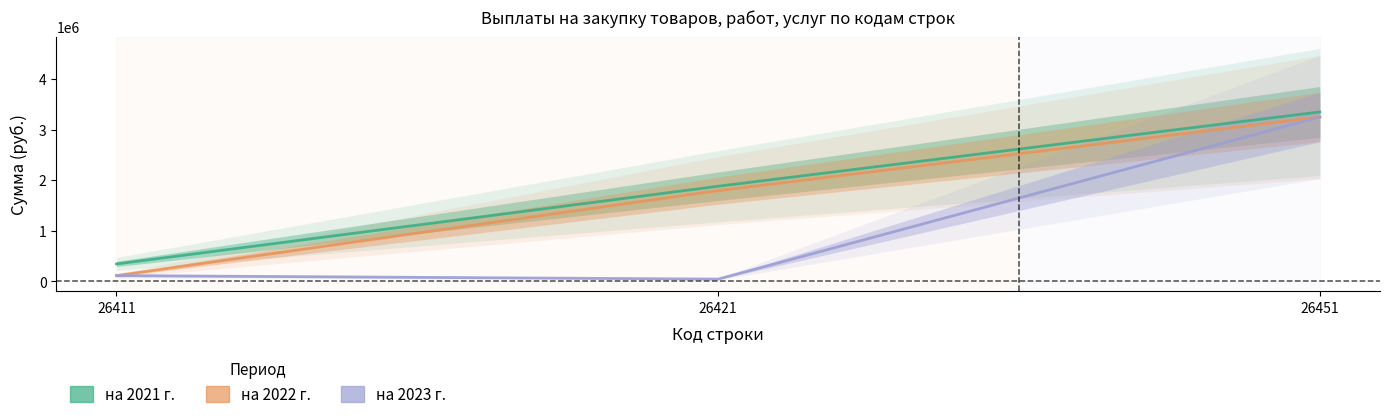

What is the sum of the на 2022 г. values at 26411 and 26421?

1904479.0